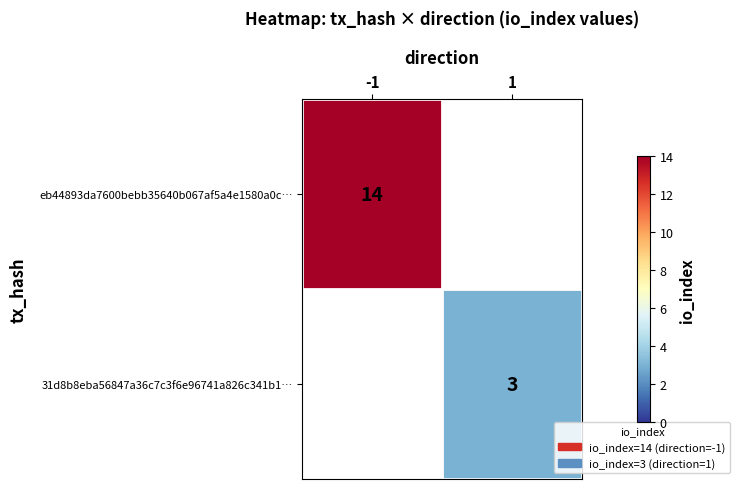

The eb44893da7600bebb35640b067af5a4e1580a0c… series shows 20 at -1. True or false?

False